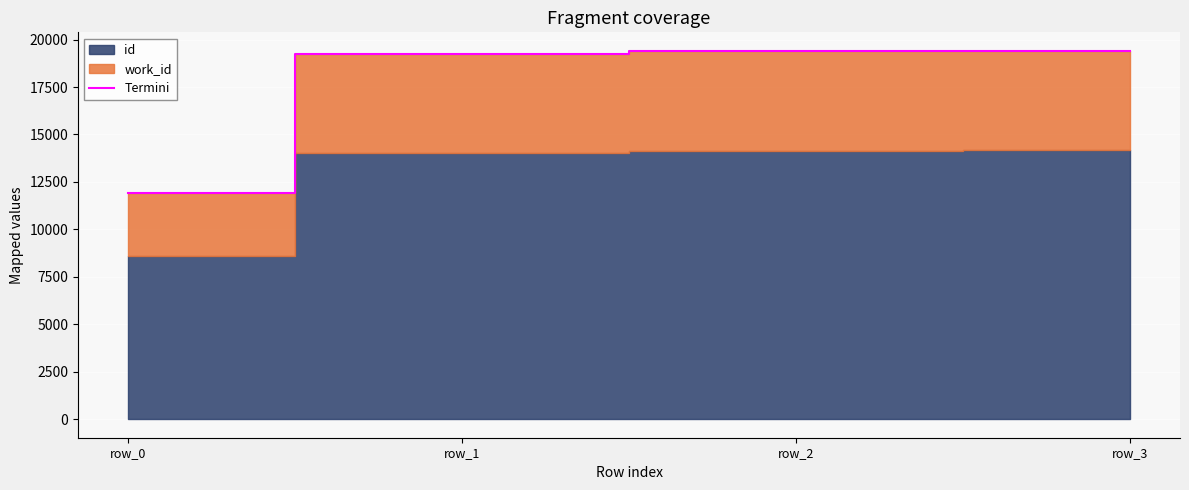

What is the maximum value shown in the chart?

19409